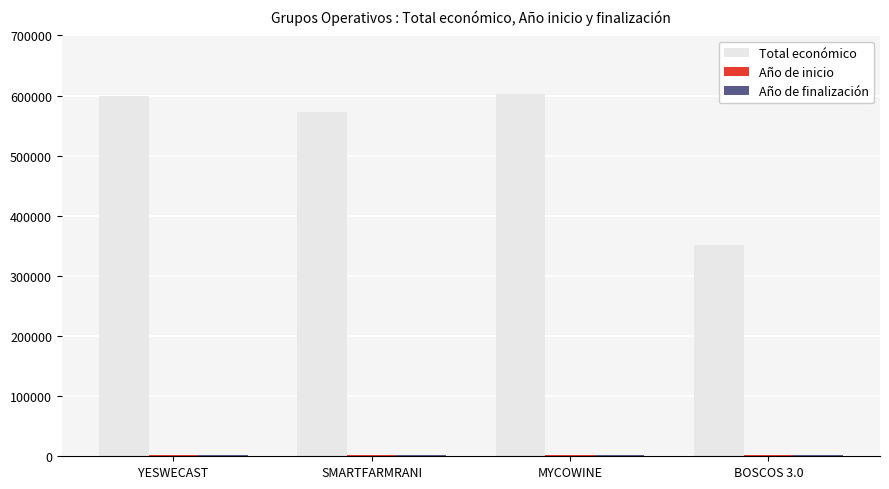

True or false: Total económico has a value of 947044.1 at SMARTFARMRANI.

False